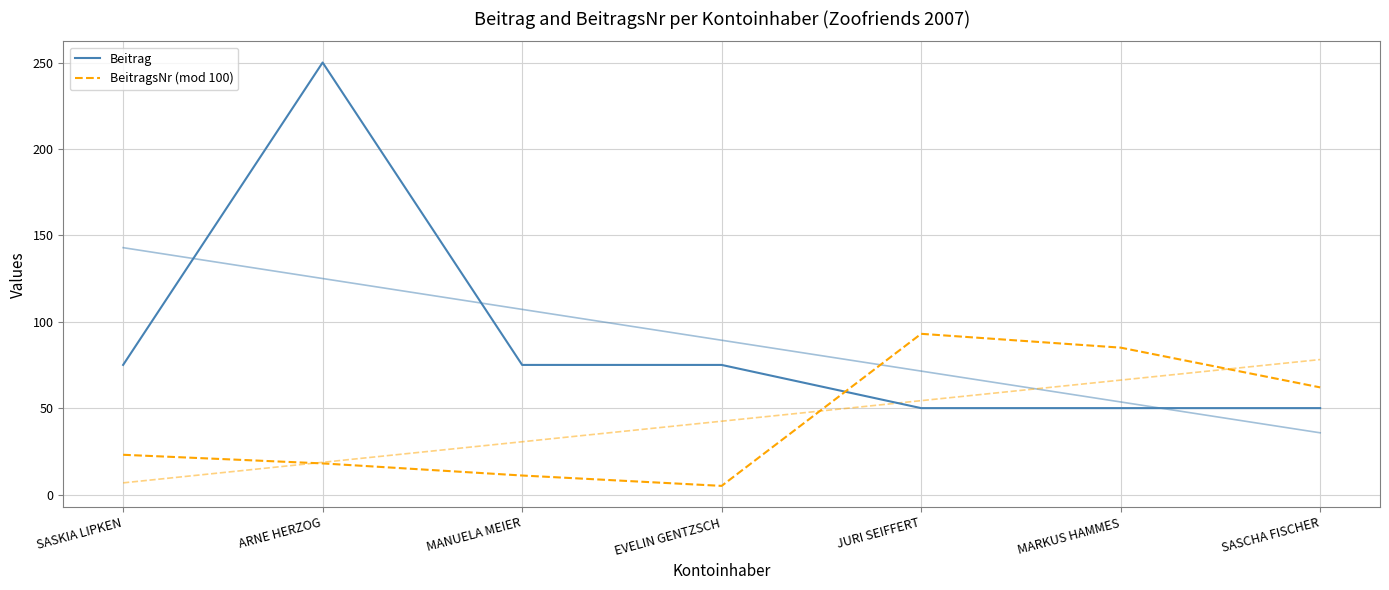

Between which two adjacent categories do BeitragsNr (mod 100) and Beitrag first intersect?

EVELIN GENTZSCH and JURI SEIFFERT